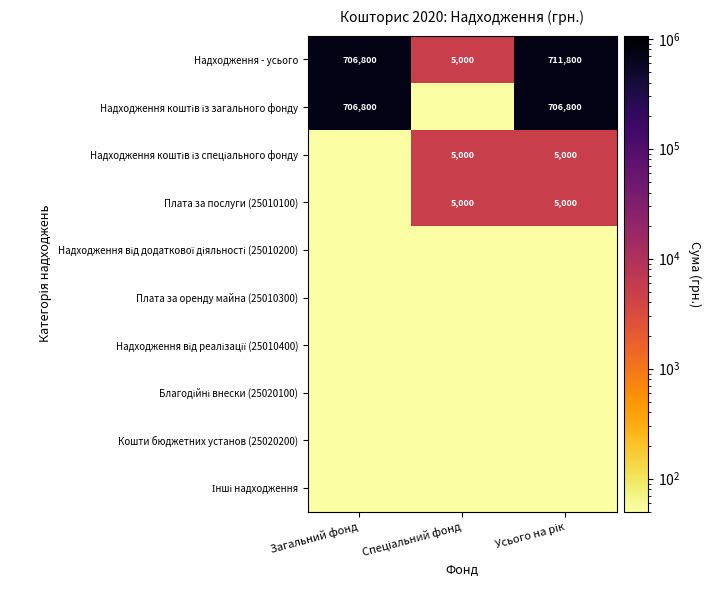

At how many categories does at least one series exceed 2860?

3